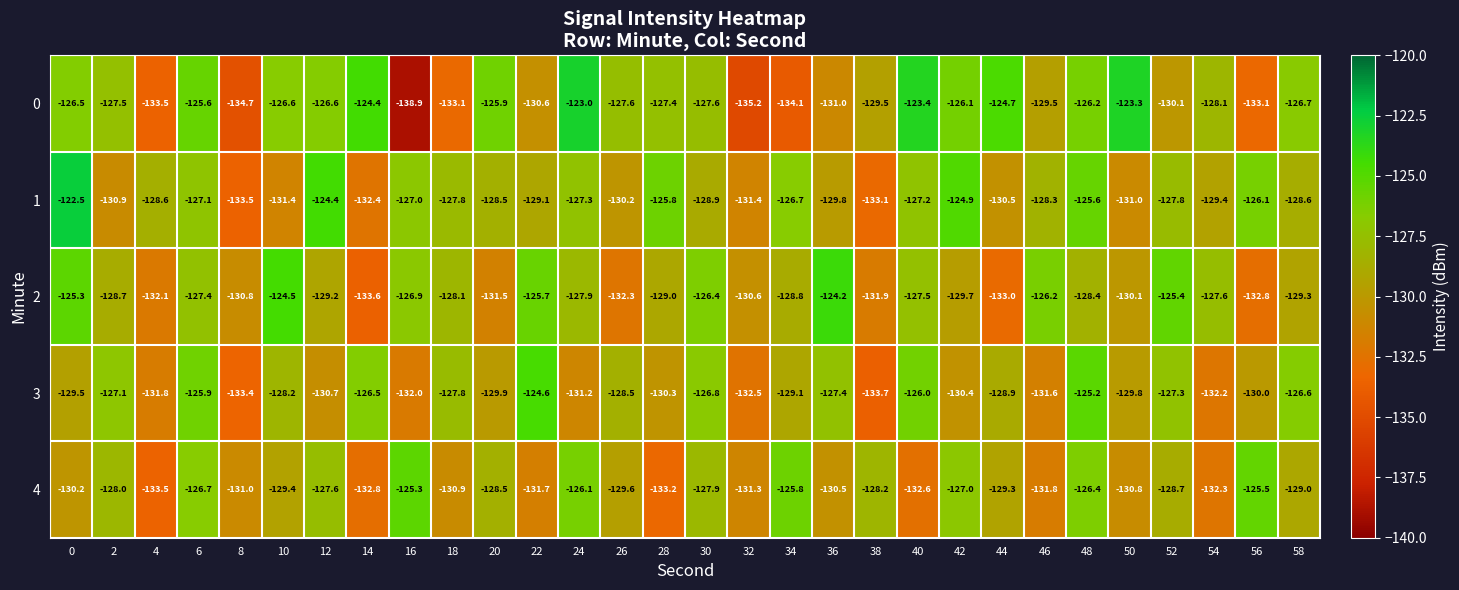

What is the average value of the 2 series?

-128.8